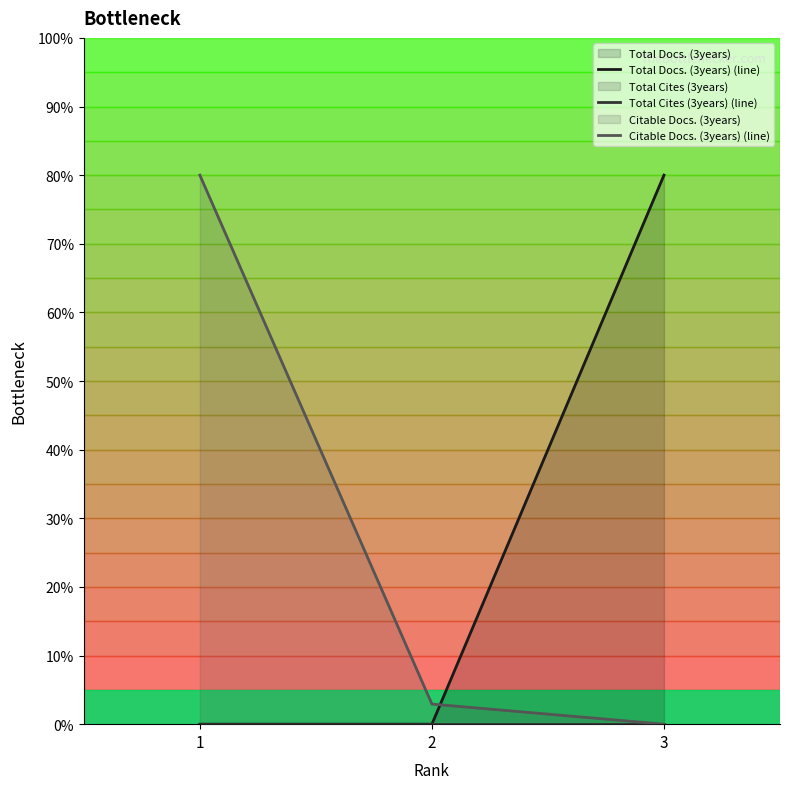

True or false: Total Cites (3years) (line) has a value of 0.0 at 3.

True